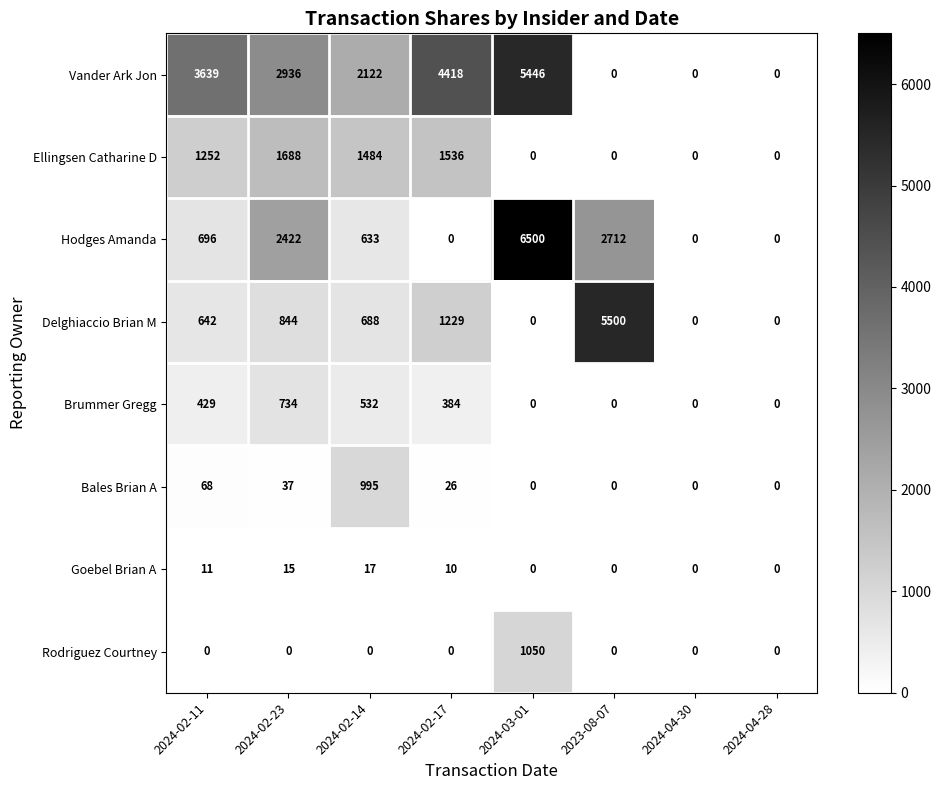

What is the sum of the Goebel Brian A values at 2023-08-07 and 2024-02-11?

11